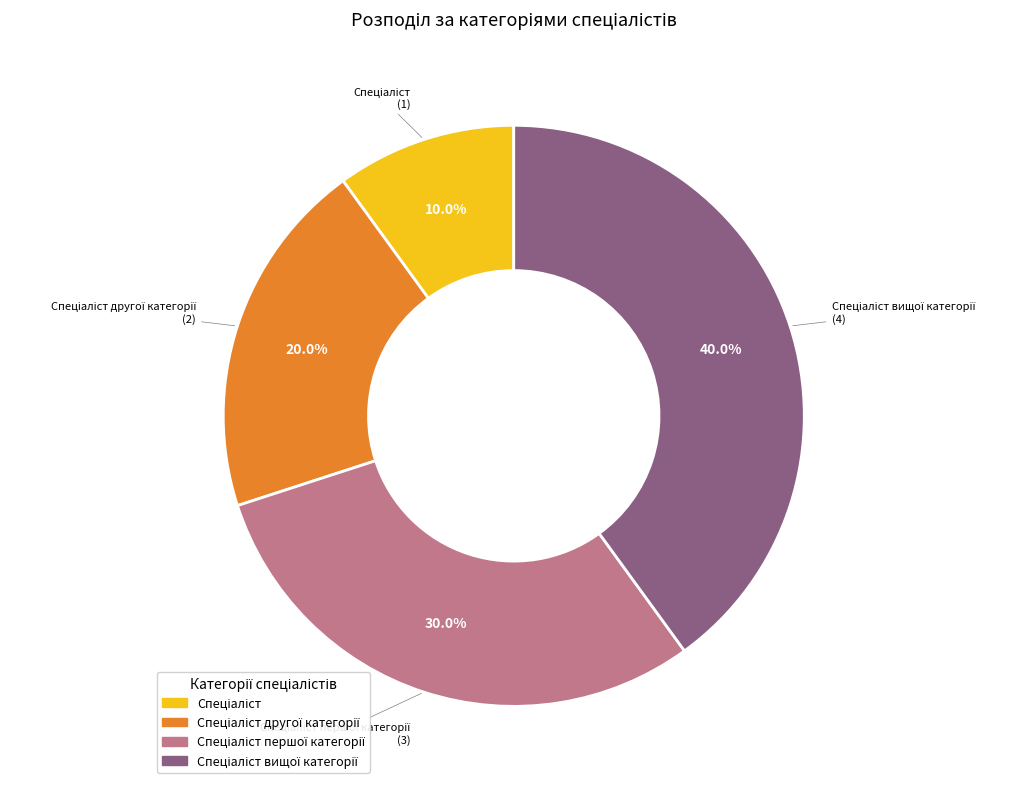

Does any single category account for the majority?

No